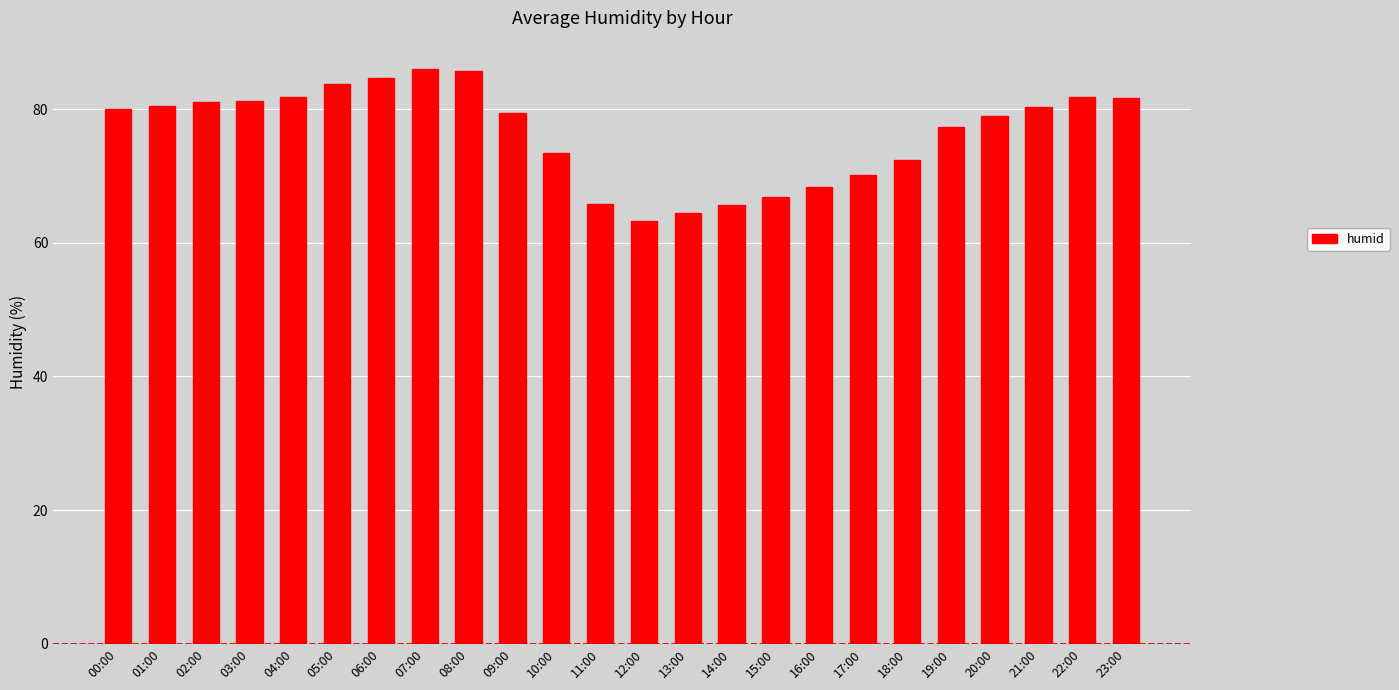

What is the ratio of the value at 15:00 to the value at 07:00?

0.8